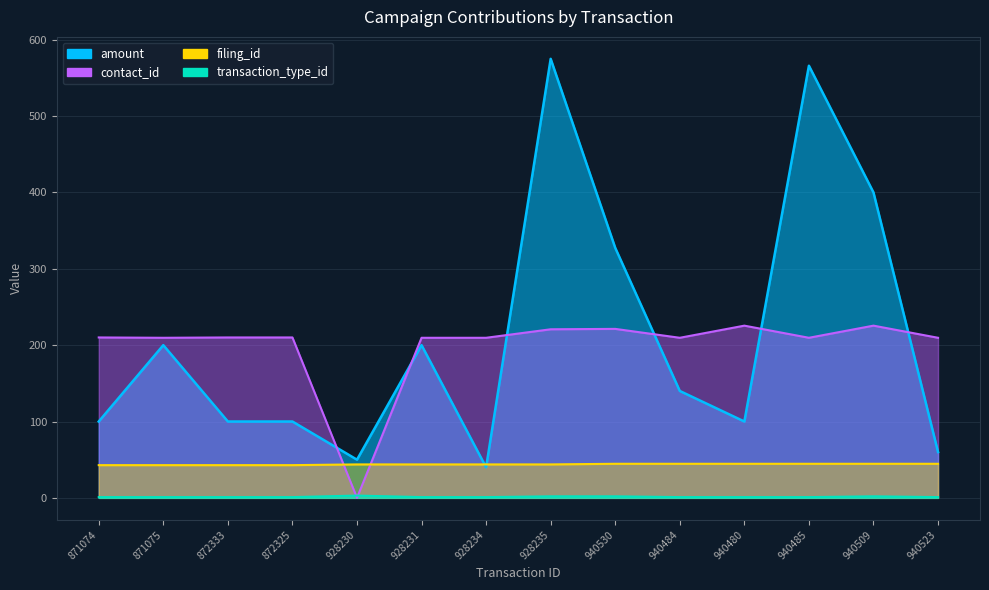

At which category is the sum across all series the highest?

928235